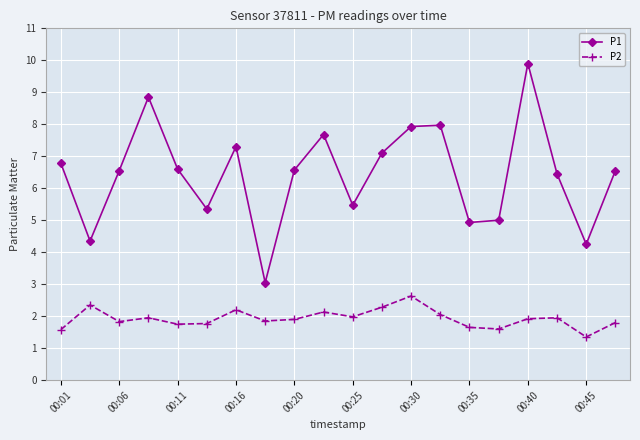

List the series in order of their overall mean, lowest first.

P2, P1